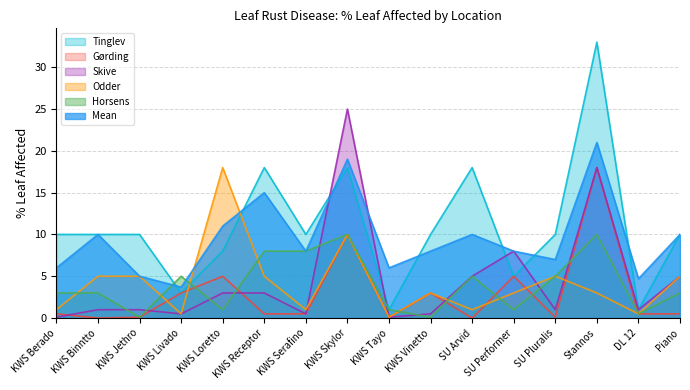

How many interior local valleys does the Odder series have?

5